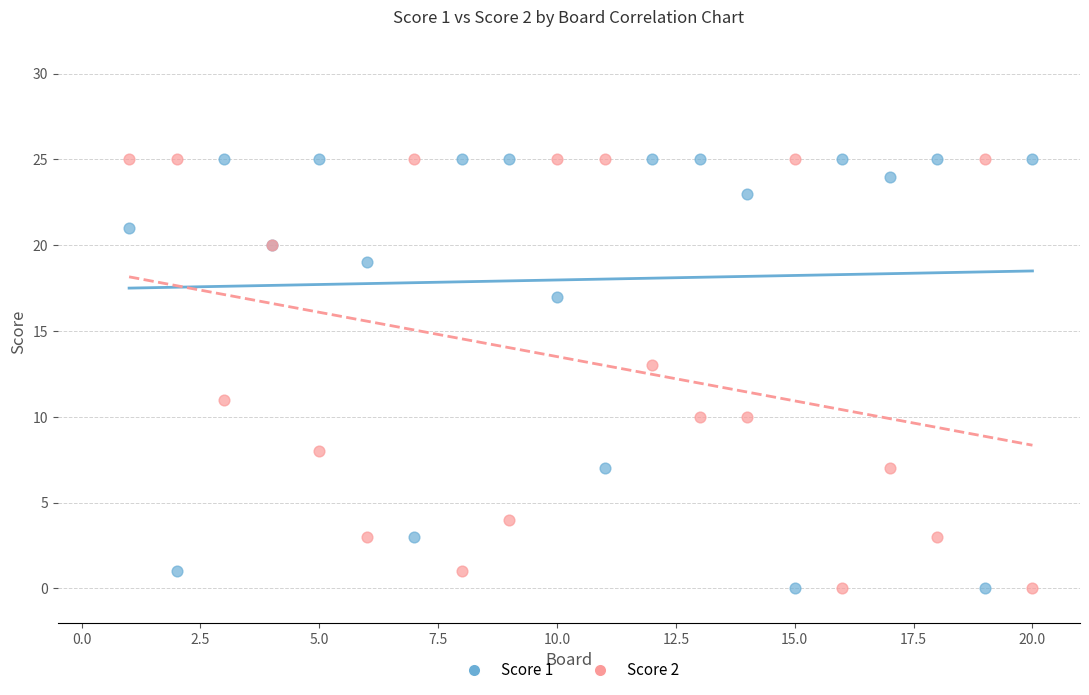

What is the X range (max minus min) for the scatter plot?

19